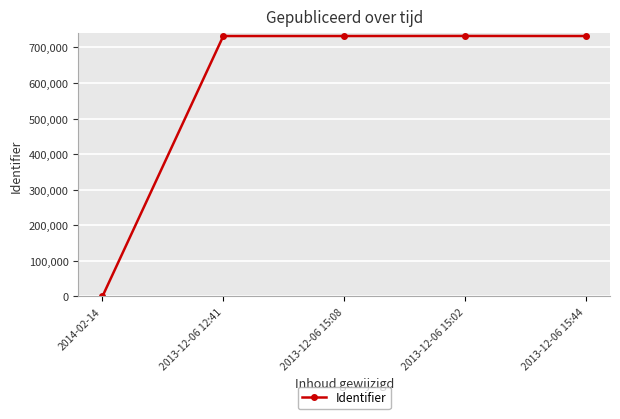

True or false: the data shows 1103159 at 2013-12-06 15:02.

False